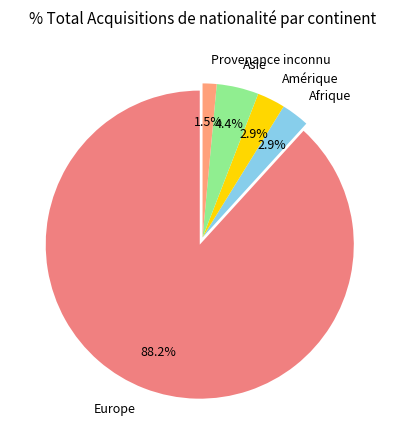

Combined, what portion of the pie is Amérique and Provenance inconnu?

4.4%